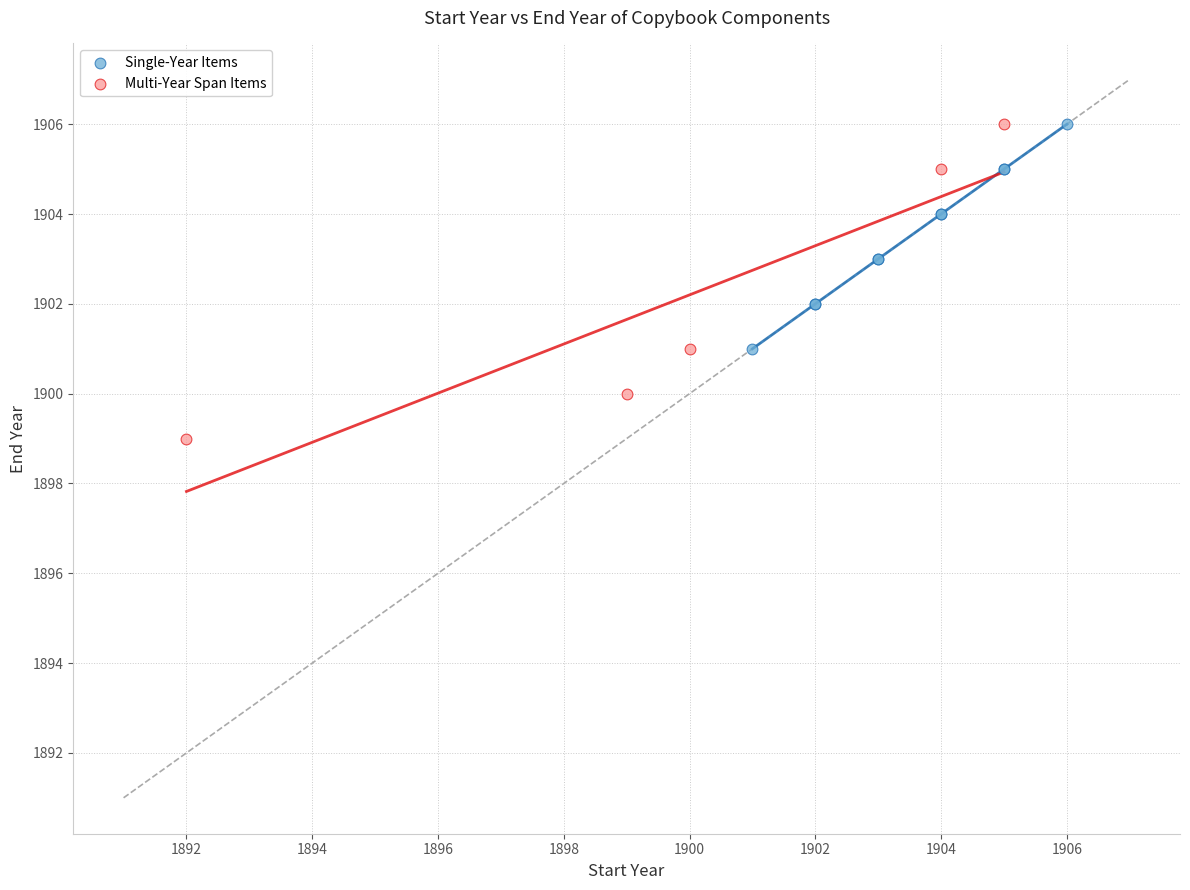

Which series reaches the minimum Y coordinate?

Multi-Year Span Items